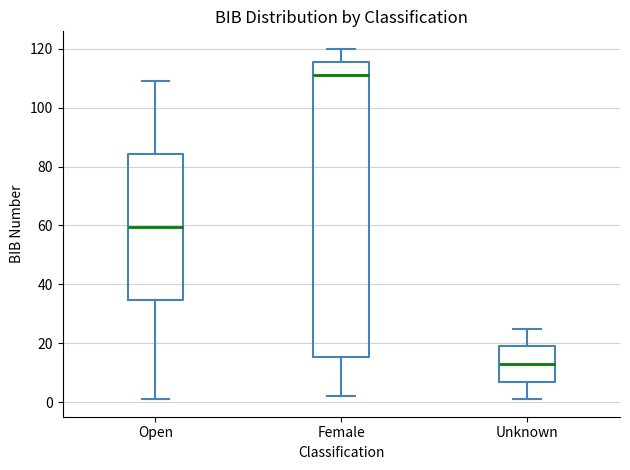

Which box's median line is the lowest?

Unknown